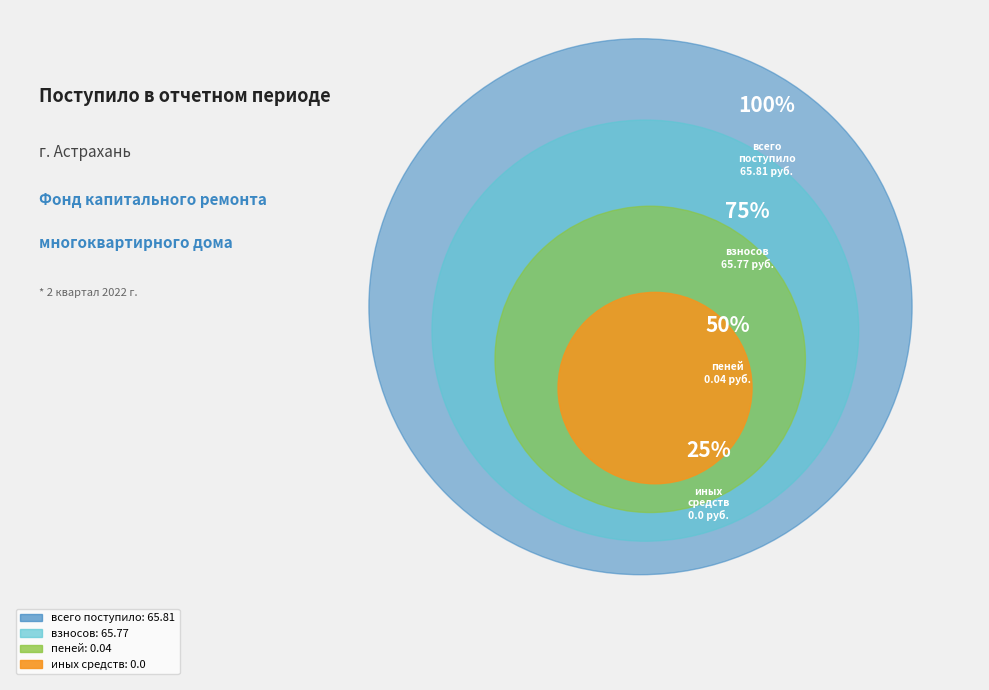

Combined, do пеней
0.04 and иных средств
0.0 account for over 50%?

No